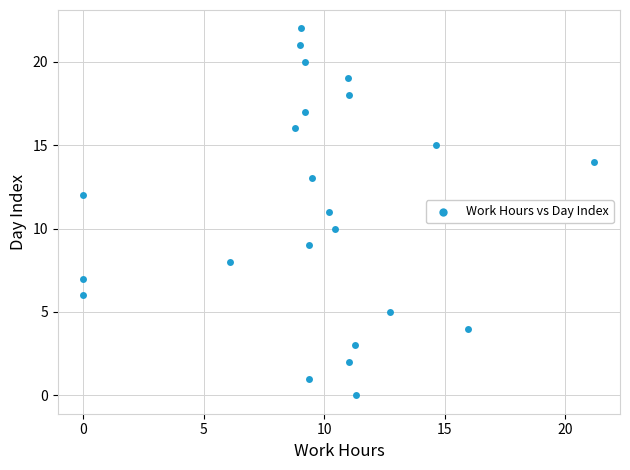

What is the range of Y values (max minus min)?

22